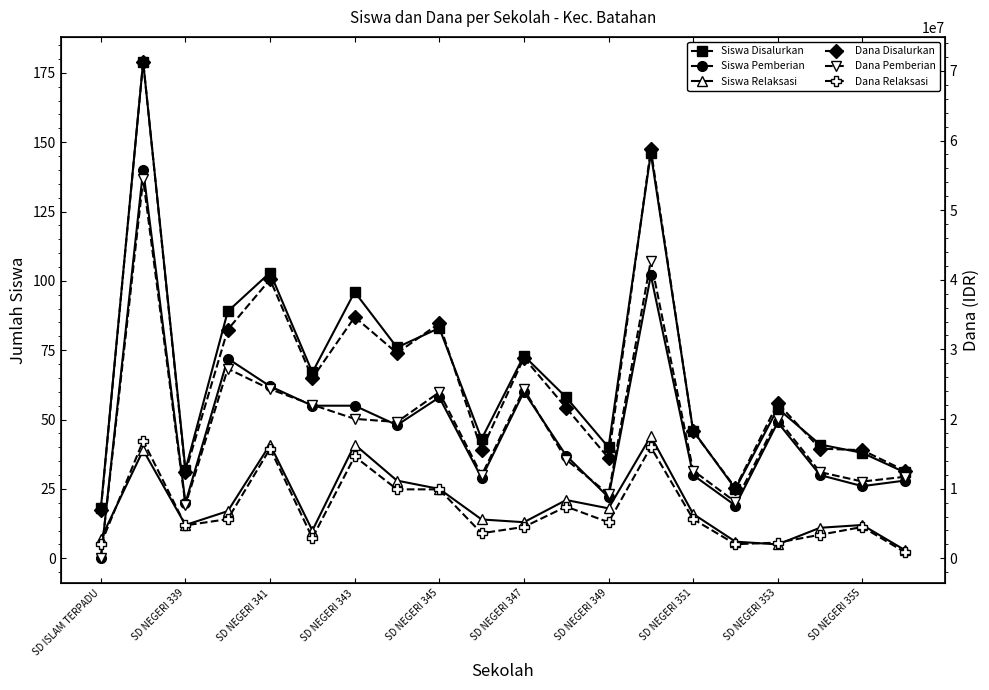

True or false: Dana Pemberian and Dana Relaksasi cross at least once.

True